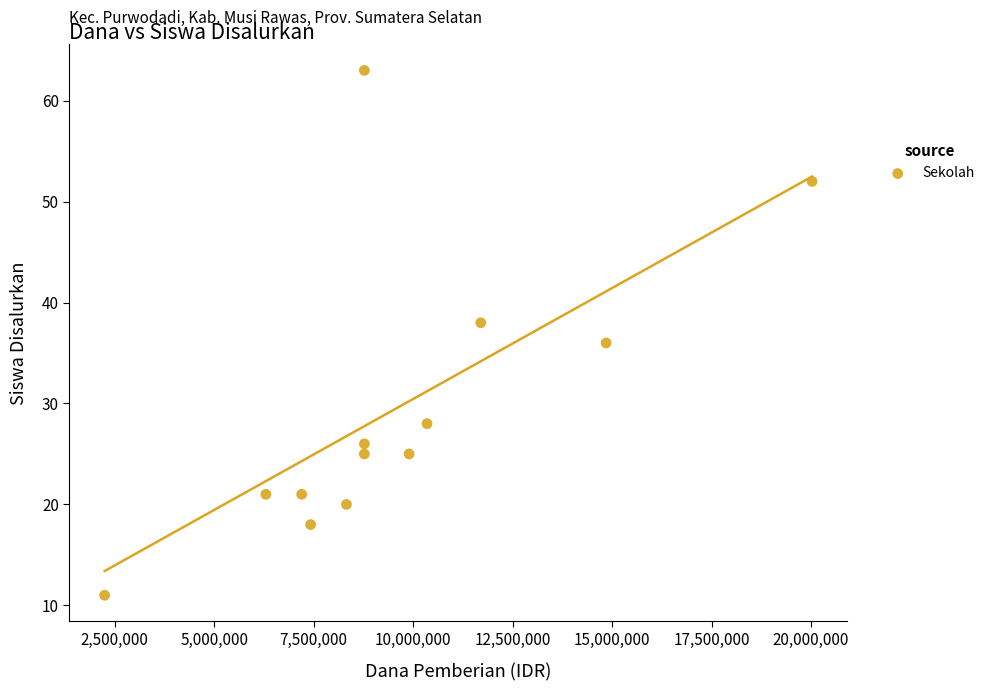

What is the range of X values (max minus min)?

17775000